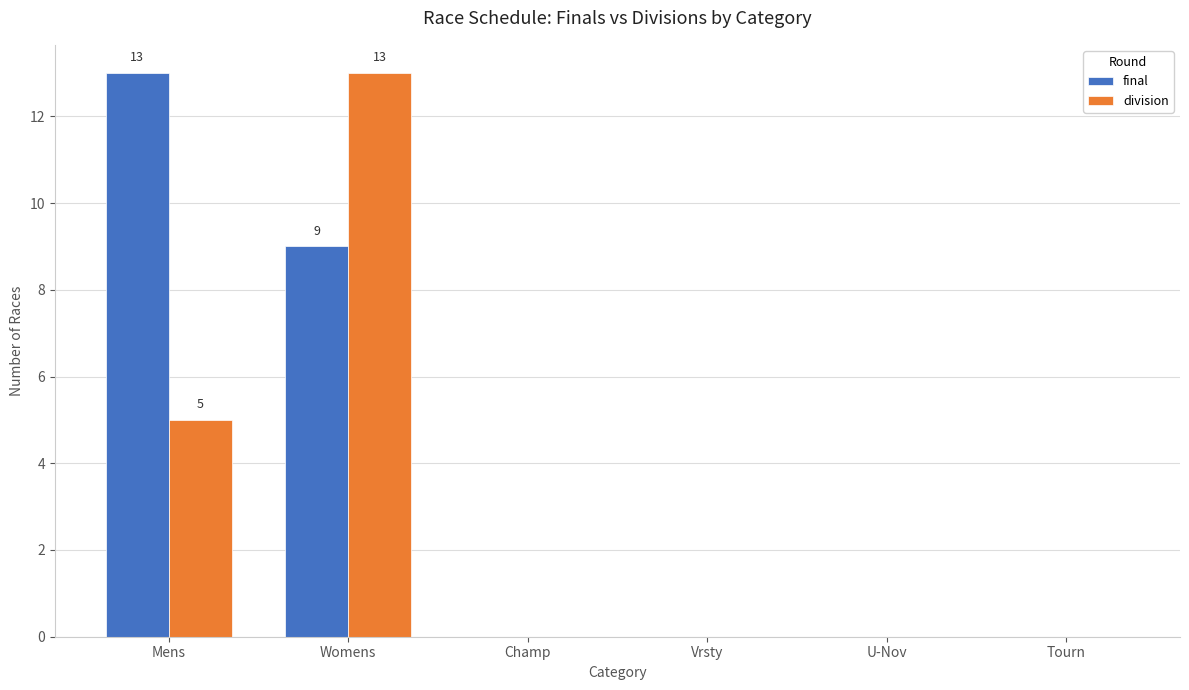

At which label does division reach its peak?

Womens